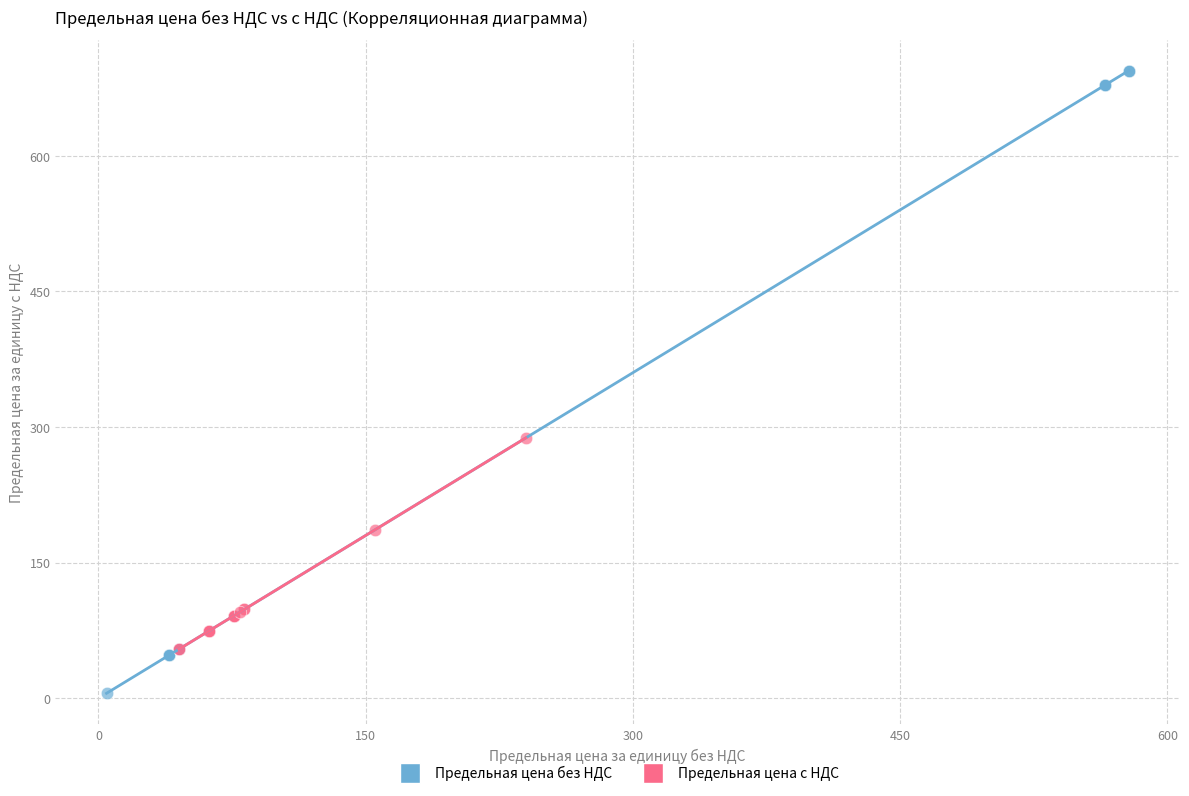

Which series contains the lowest Y value?

Предельная цена без НДС